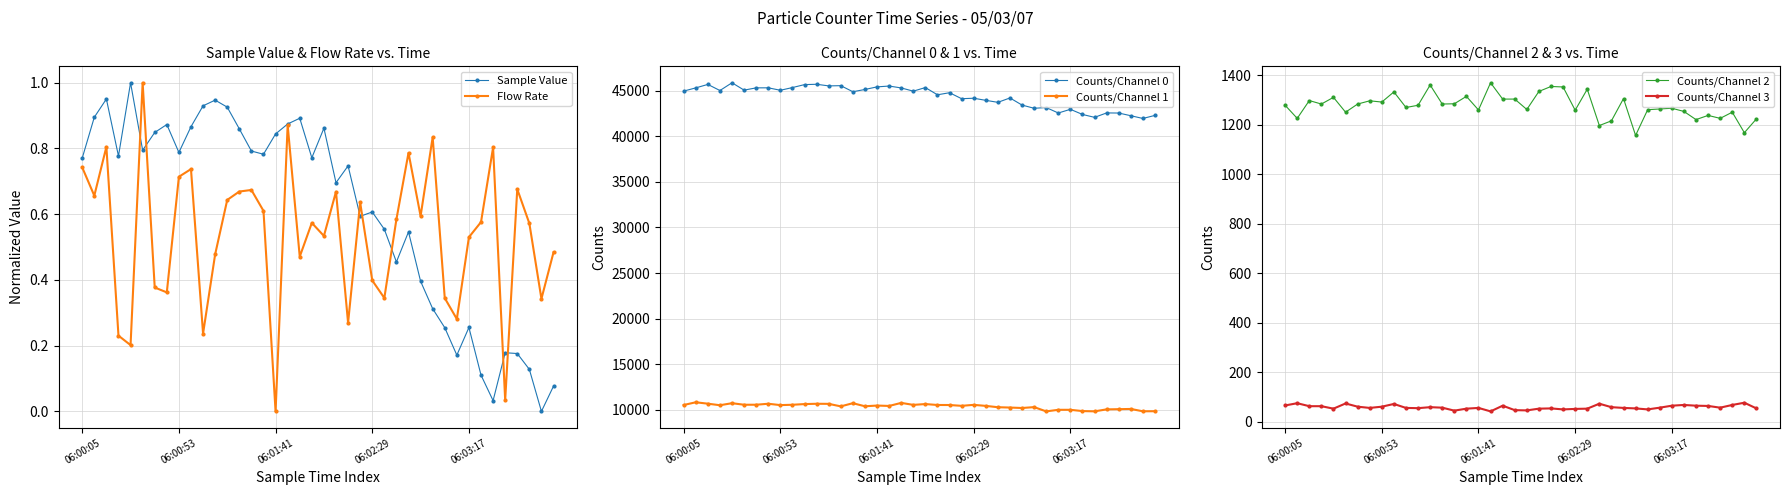

The Counts/Channel 2 series shows 1238.0 at 35. True or false?

True